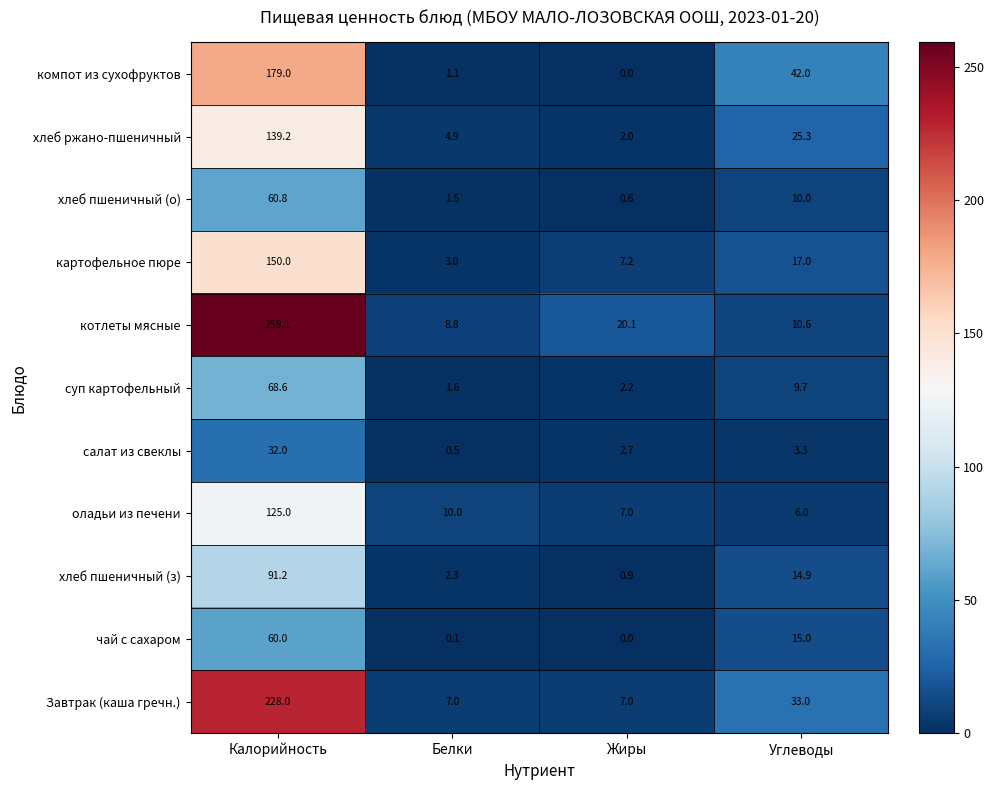

Which category has the lowest value in the хлеб ржано-пшеничный series?

Жиры